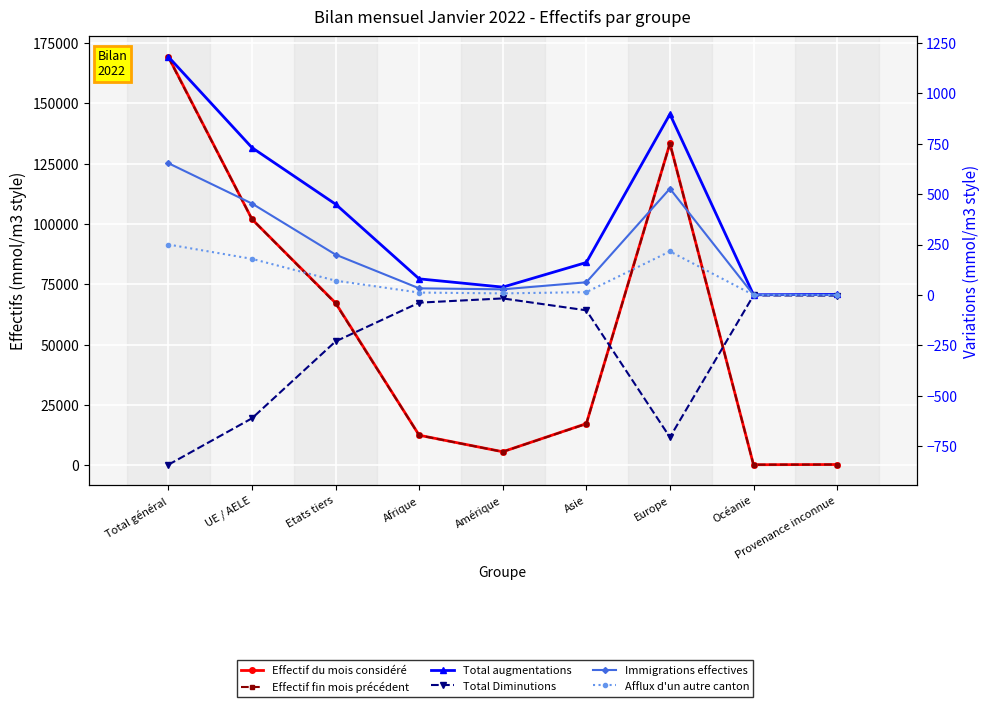

How many lines are shown in the chart?

6